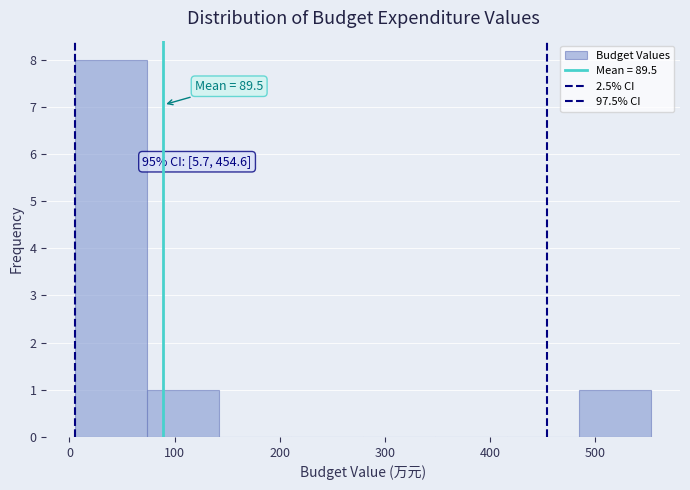

Which range on the x-axis has the tallest bar?

10 to 70